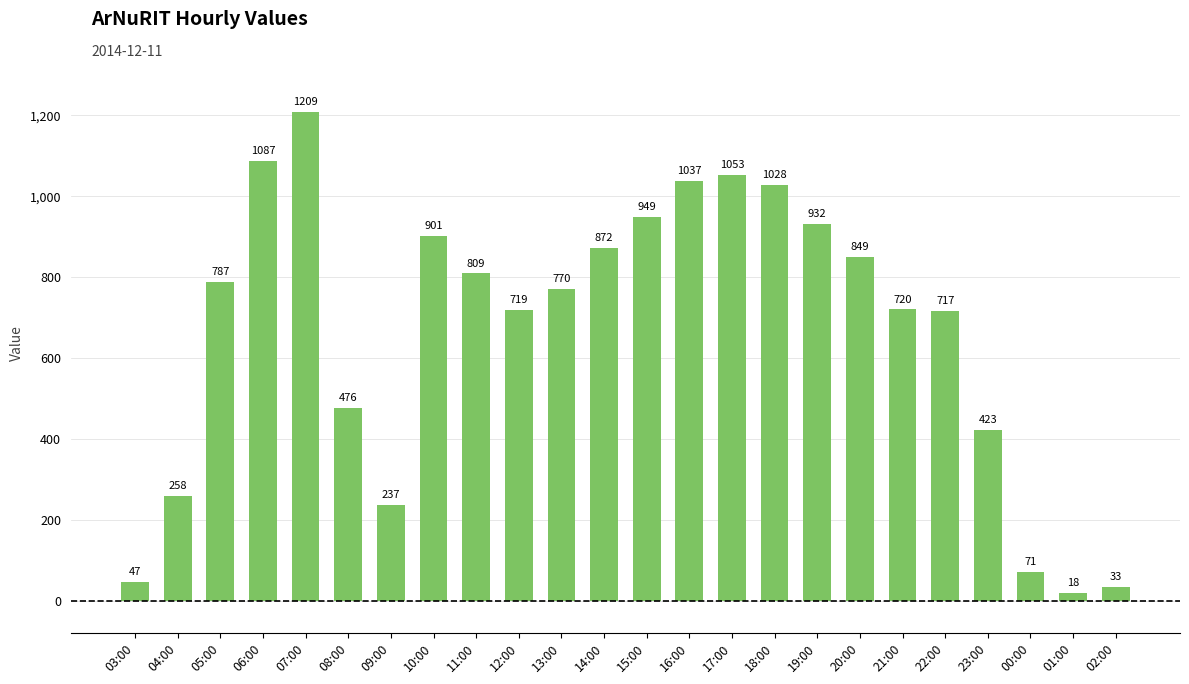

What is the maximum value shown in the chart?

1209